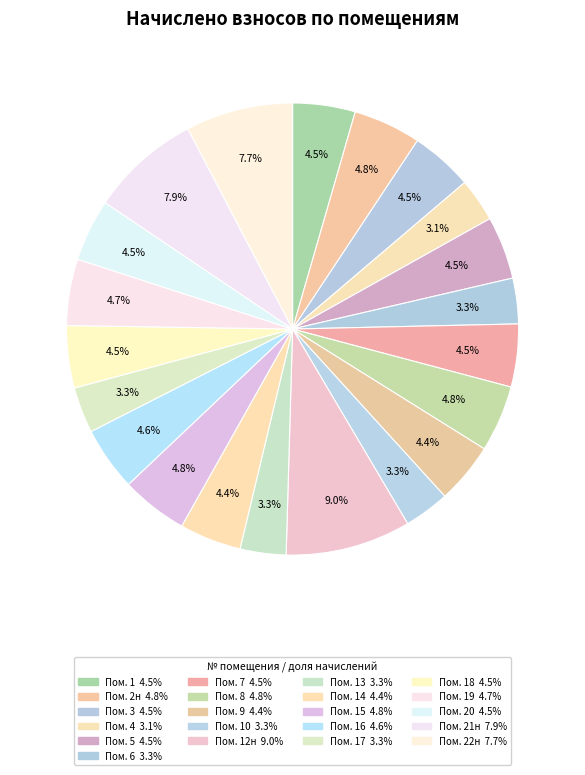

Is there a majority slice in this chart?

No